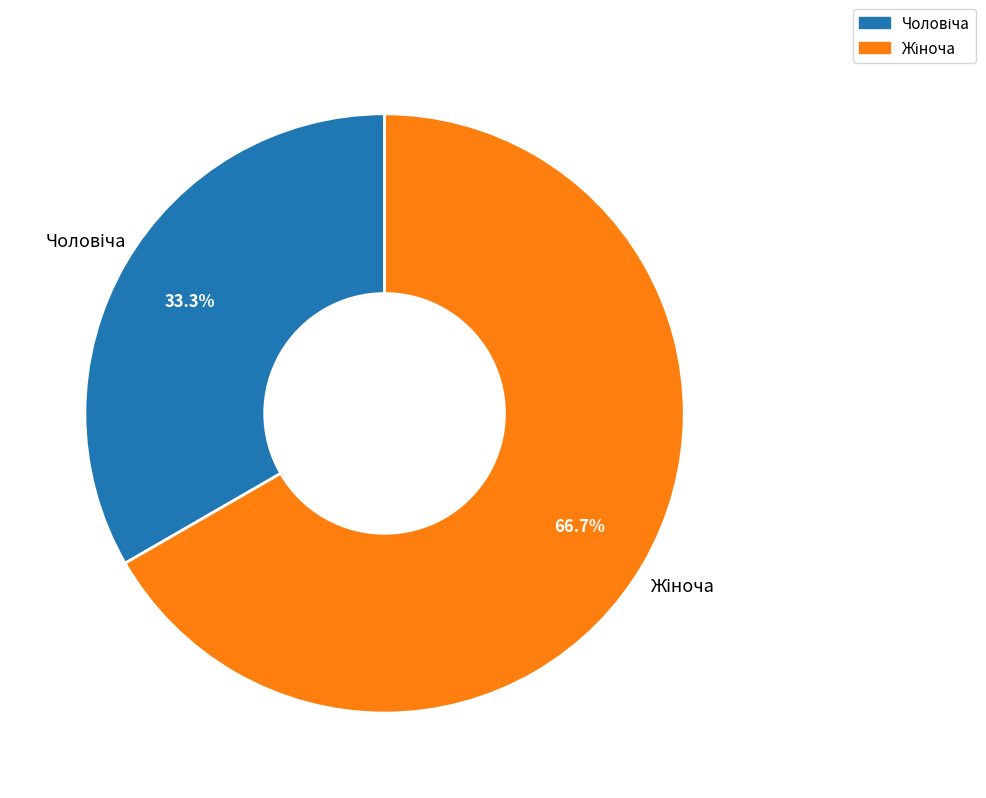

Is there a majority slice in this chart?

Yes